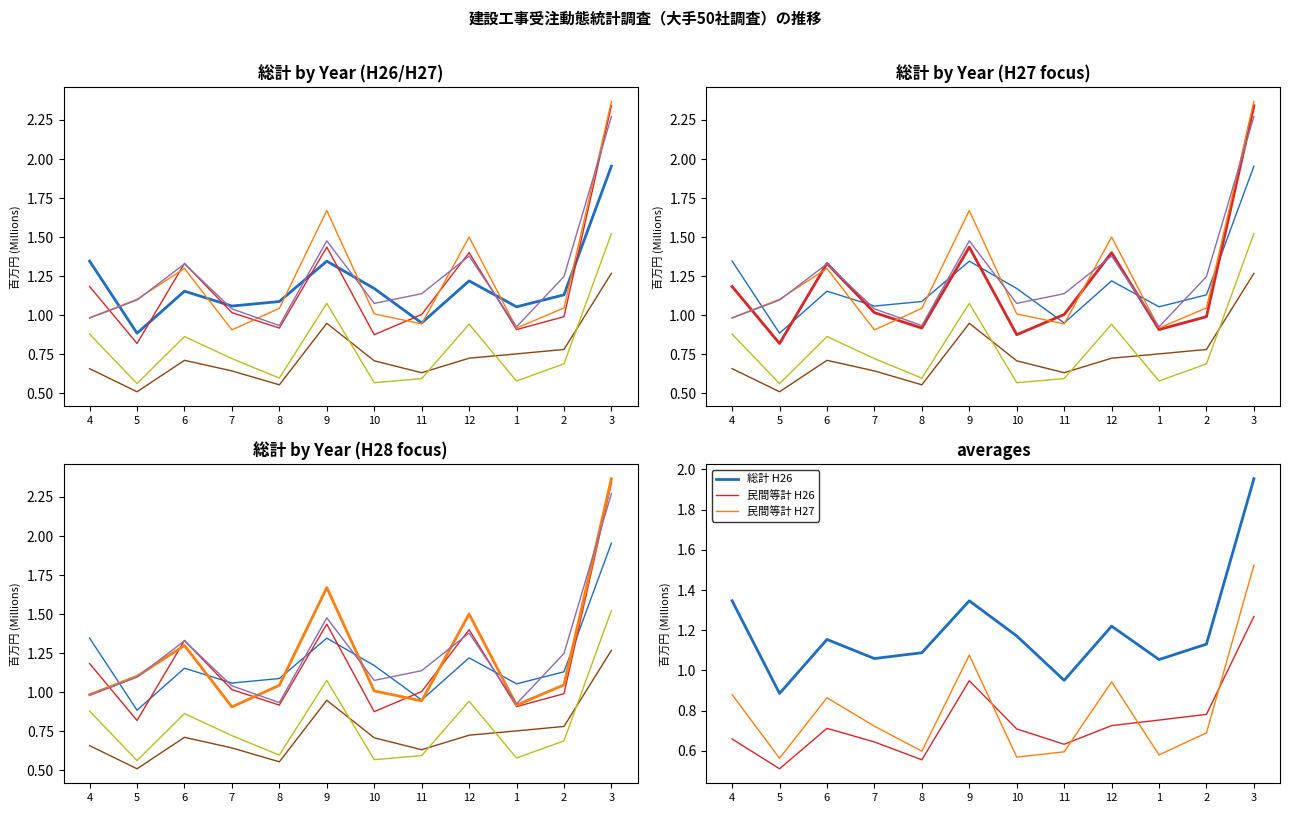

How many lines are shown in the chart?

6